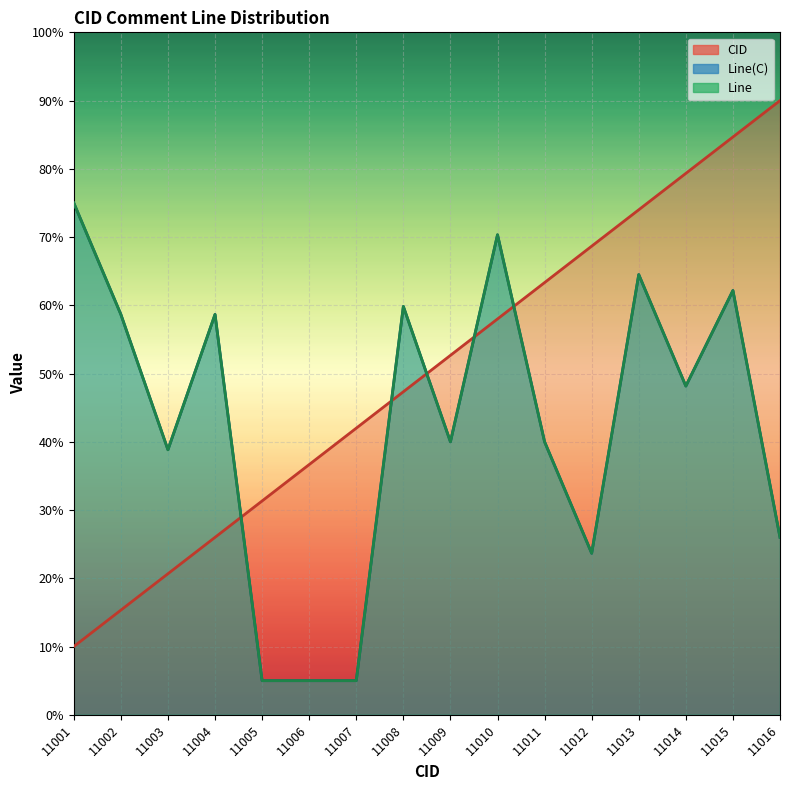

At 11011, list the series in order from smallest to largest.

Line(C), Line, CID